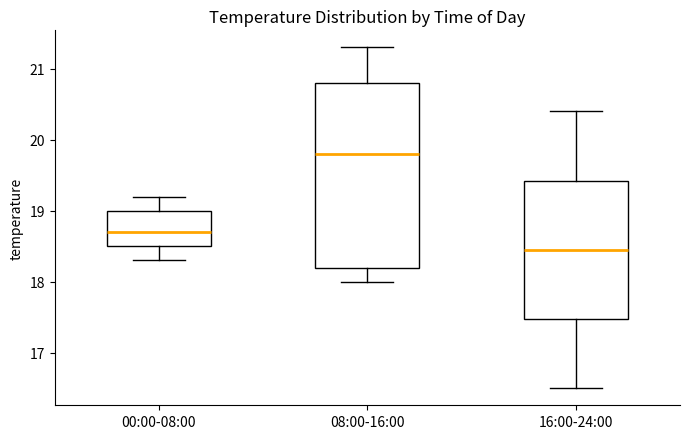

Where is the lower edge of the box for 00:00-08:00 on the y-axis? The values are not printed on the chart, so give them approximately, as read against the axis.

18.5